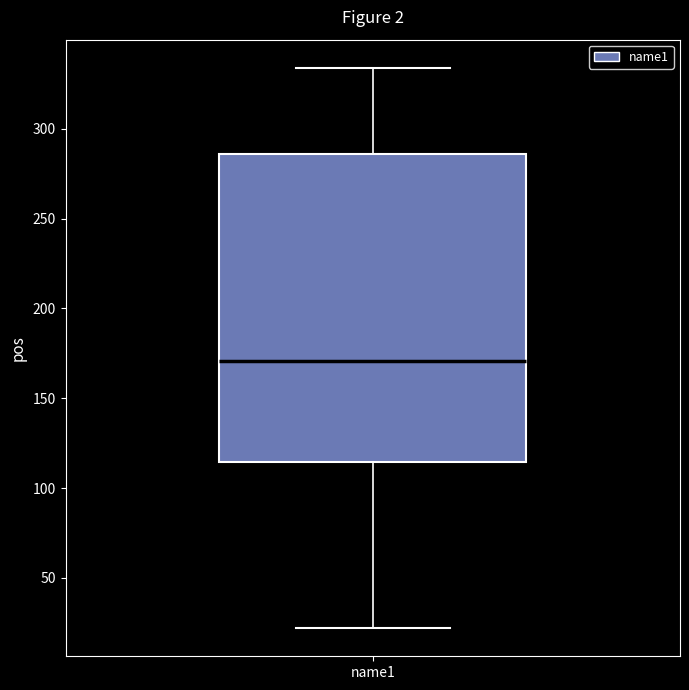

Transcribe this box plot: give where the median line is, the range the box spans, and where the two whiskers end, as read against the y-axis. The values are not printed on the chart, so give them approximately, as read against the axis.

median 170, box 115 to 285, whiskers 20 to 335